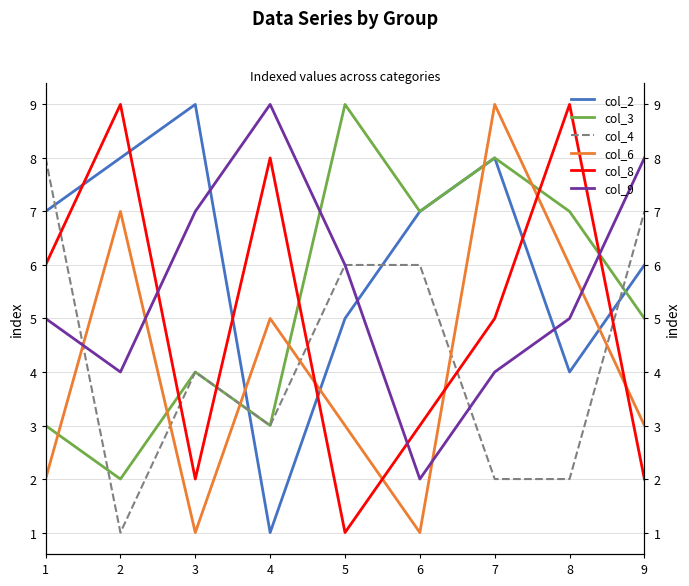

What is the difference between the maximum and minimum values in the col_2 series?

8